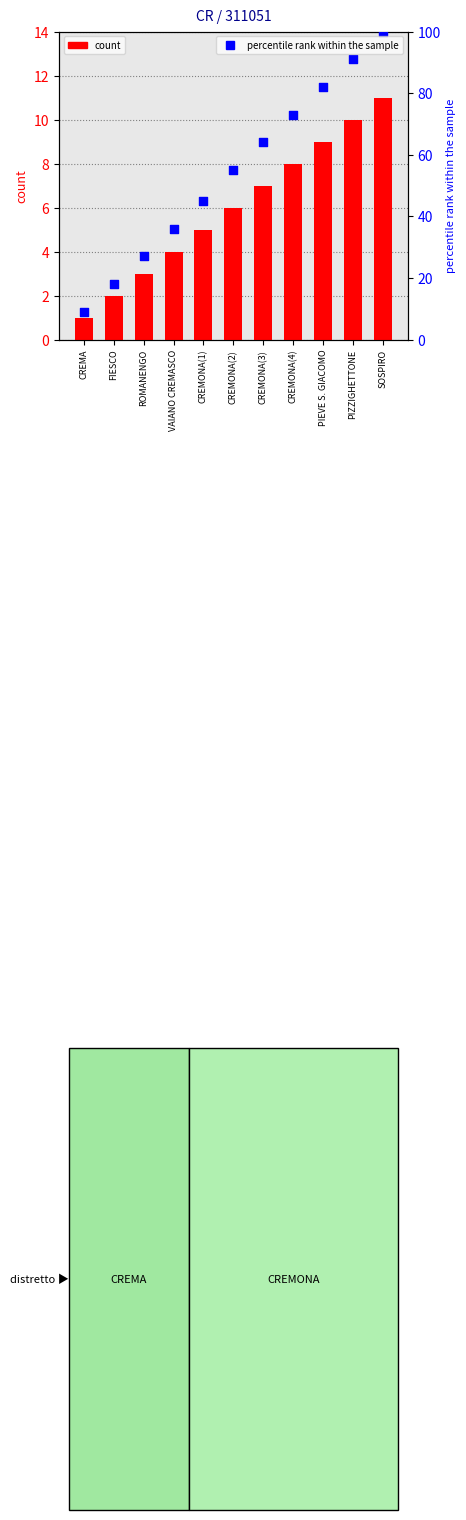

What are all the series names shown in the legend?

count, percentile rank within the sample